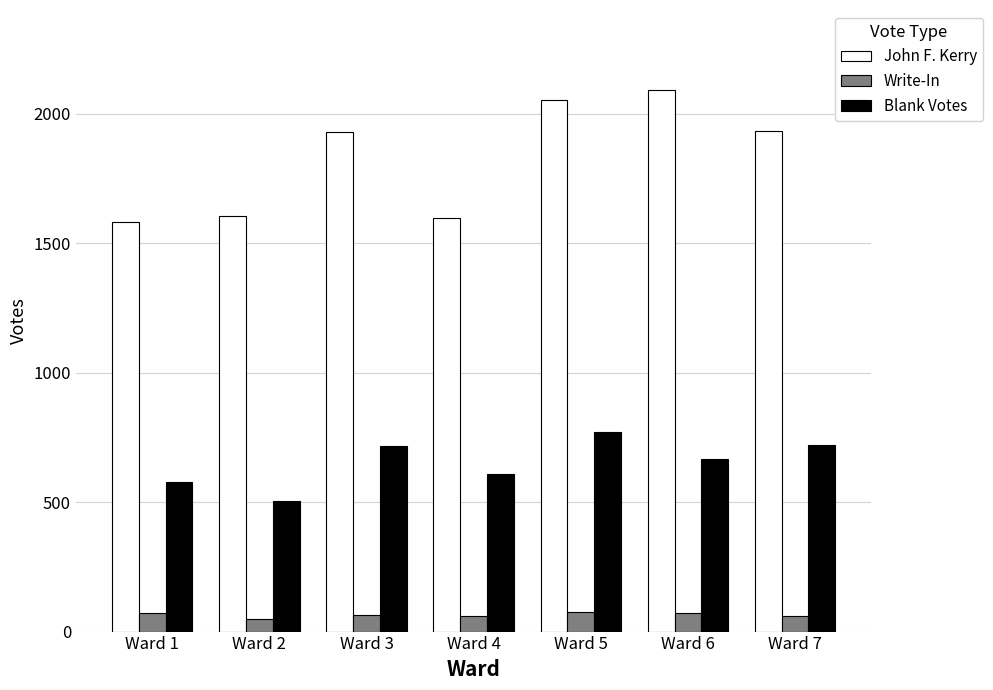

What is the smallest value displayed?

49